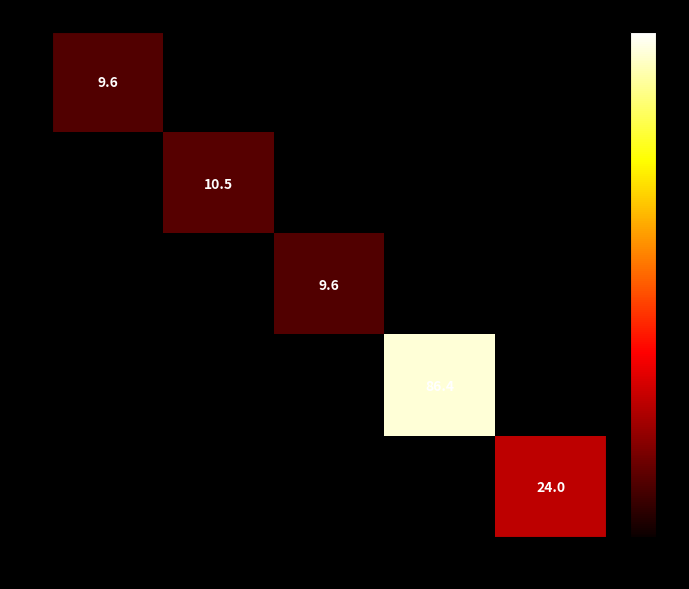

Is it true that 5 equals 24.0 at 100?

True